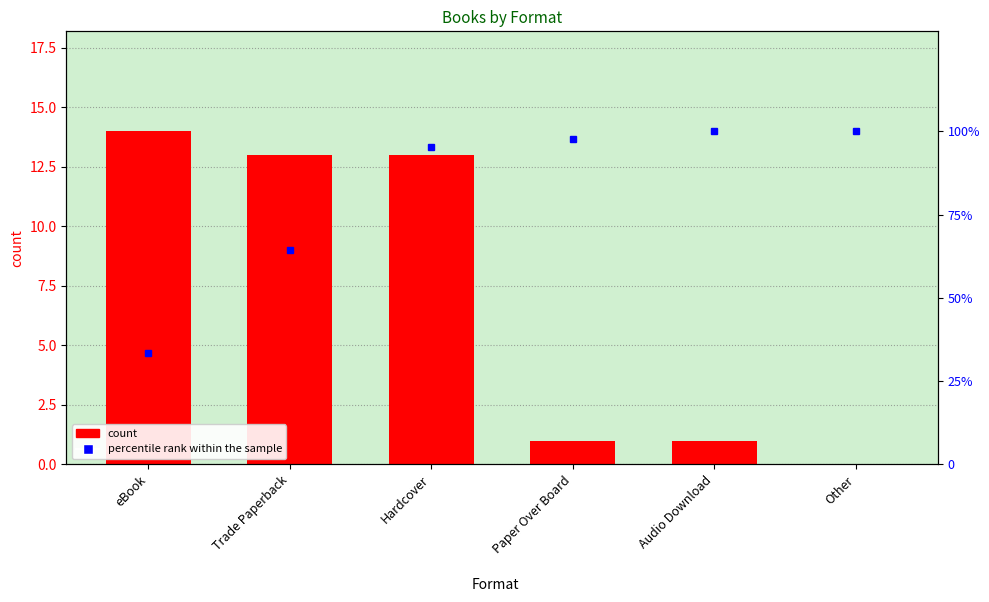

What is the value of the percentile rank within the sample bar at the 2nd from the left?

64.3